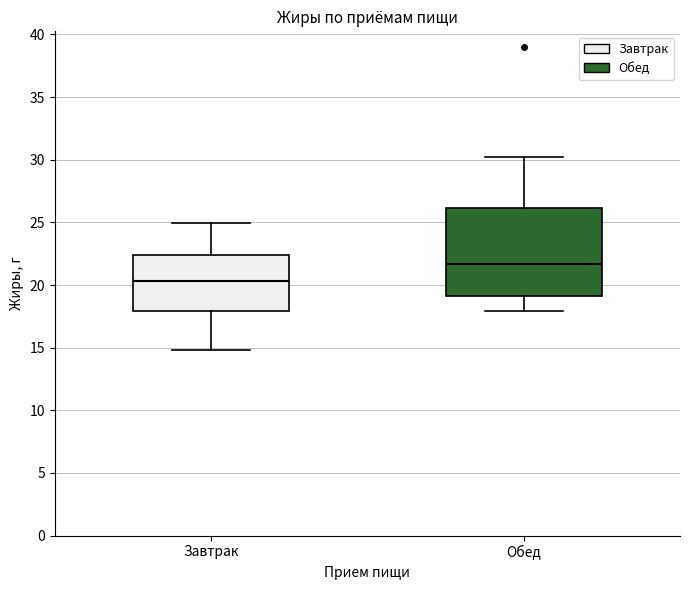

Reading left to right, transcribe this box plot: for each box, give where its median line is, the range the box spans, and where its two whiskers end, as read against the y-axis. The values are not printed on the chart, so give them approximately, as read against the axis.

Завтрак: median 20.5, box 18.0 to 22.5, whiskers 15.0 to 25.0
Обед: median 21.5, box 19.0 to 26.0, whiskers 18.0 to 30.0